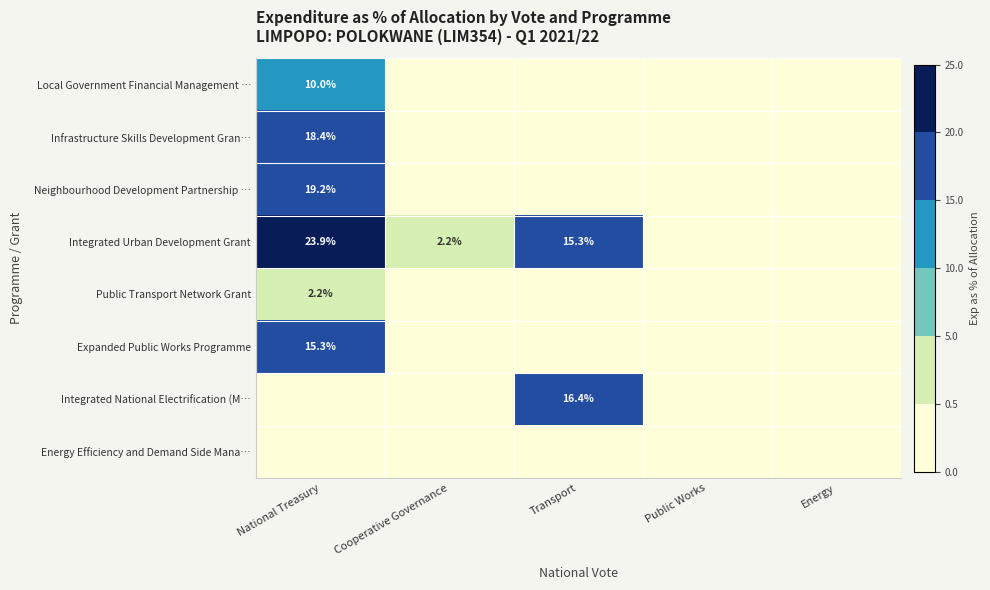

At which category is the sum across all series the highest?

National Treasury